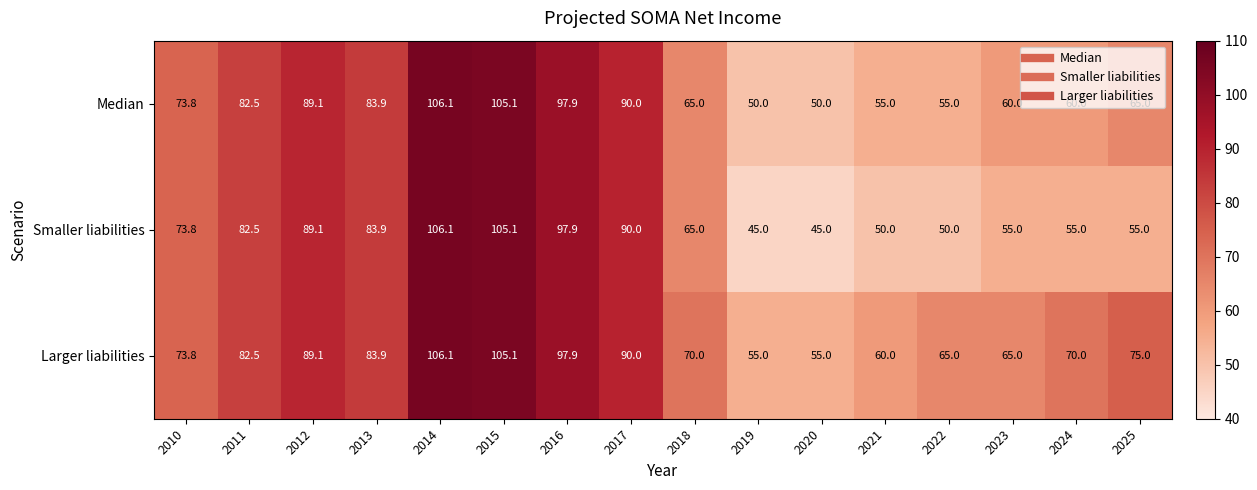

Which category has the highest value across all series?

2014